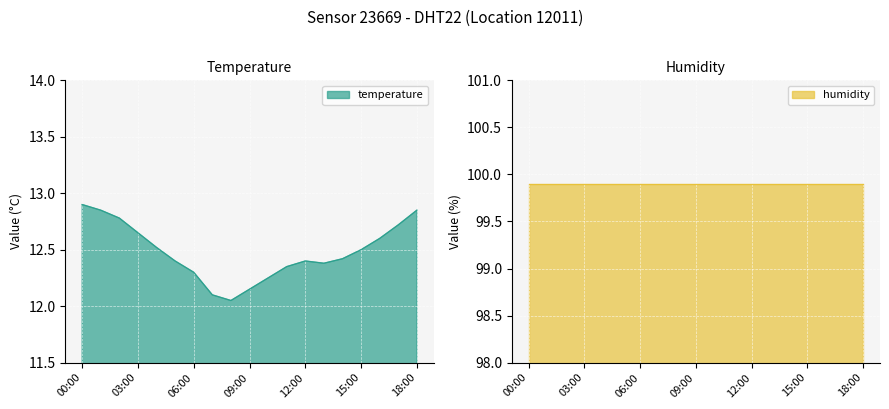

Is it true that the value at 05:00 is 12.4?

True